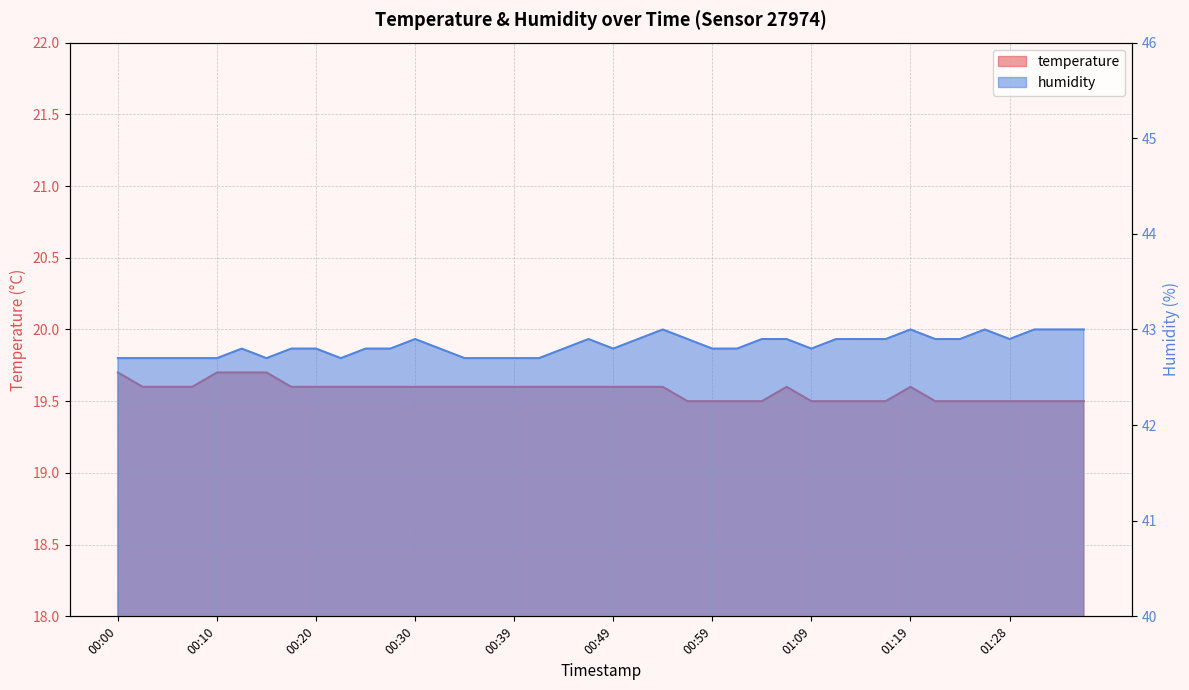

What is the value of the temperature point at the 31st from the left?

19.5